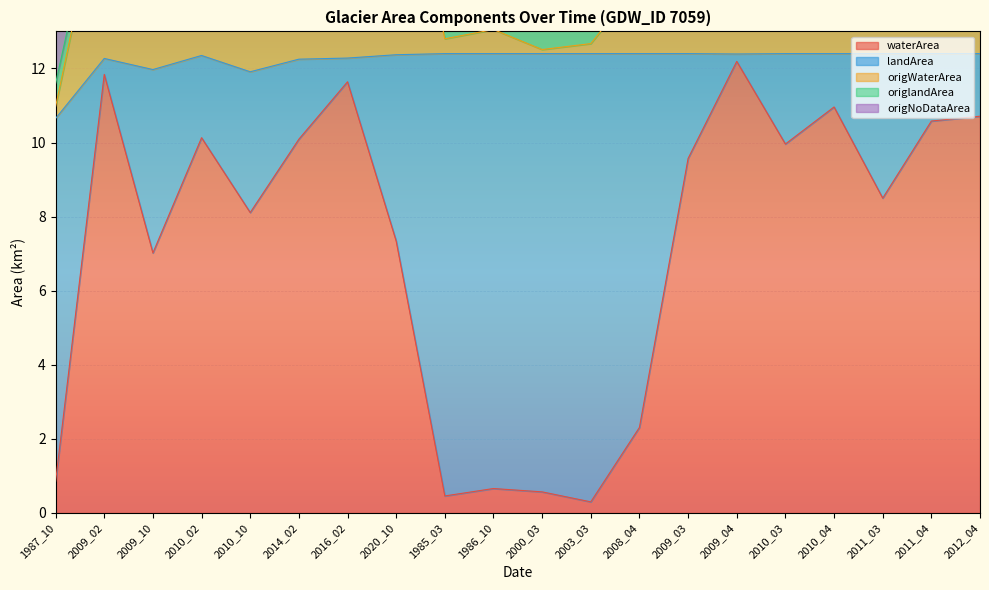

What is the value of the waterArea point at the 18th from the left?

8.5